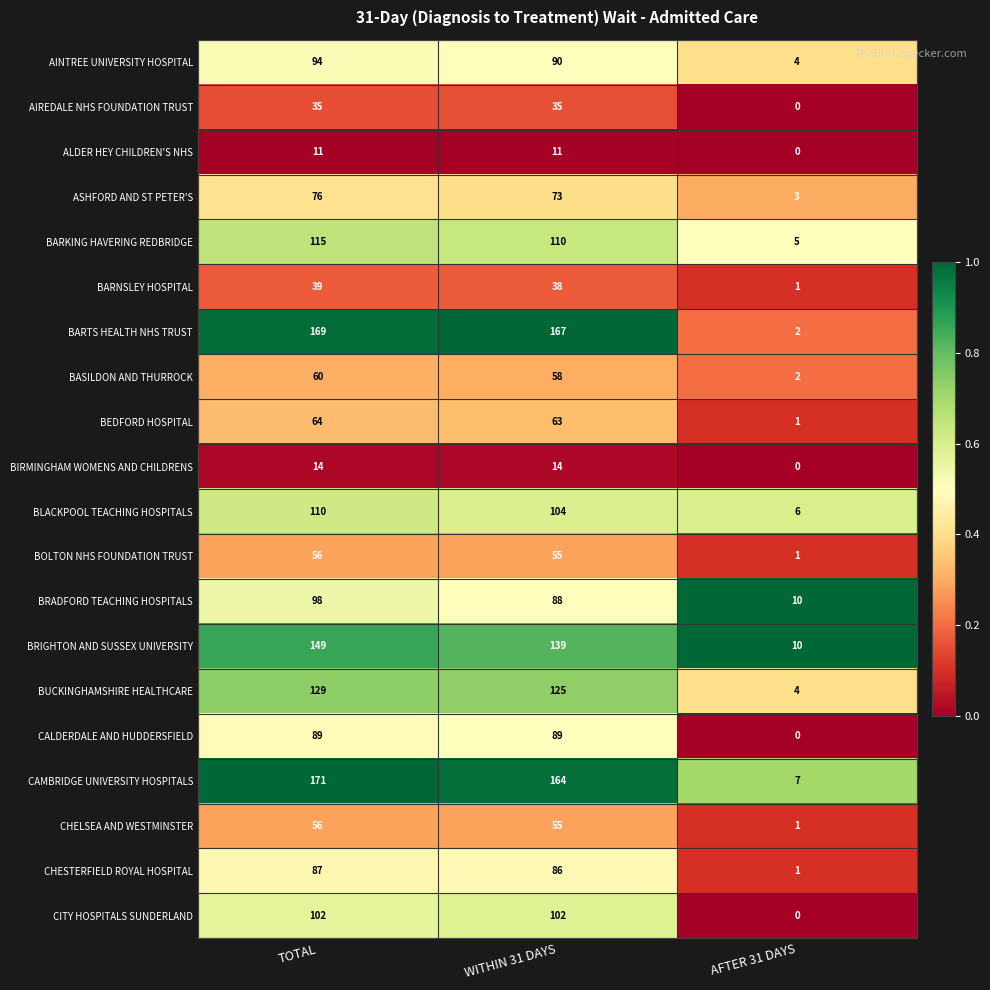

At which label does CHELSEA AND WESTMINSTER first exceed 55?

TOTAL